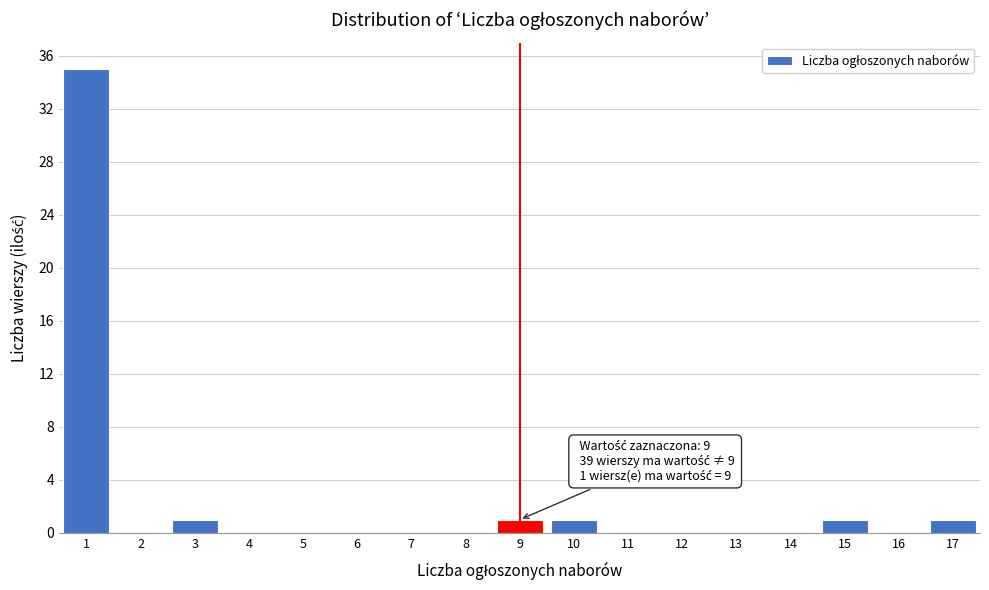

What is the sum of all values?

40